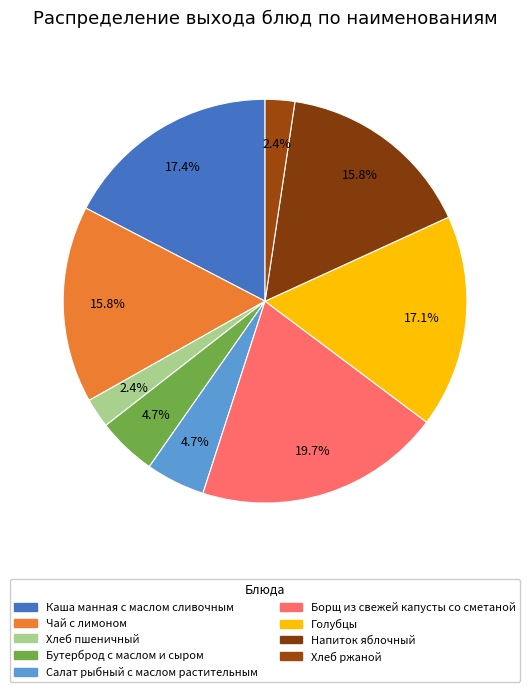

To the nearest percent, what is the combined percentage of Голубцы and Хлеб ржаной?

19%